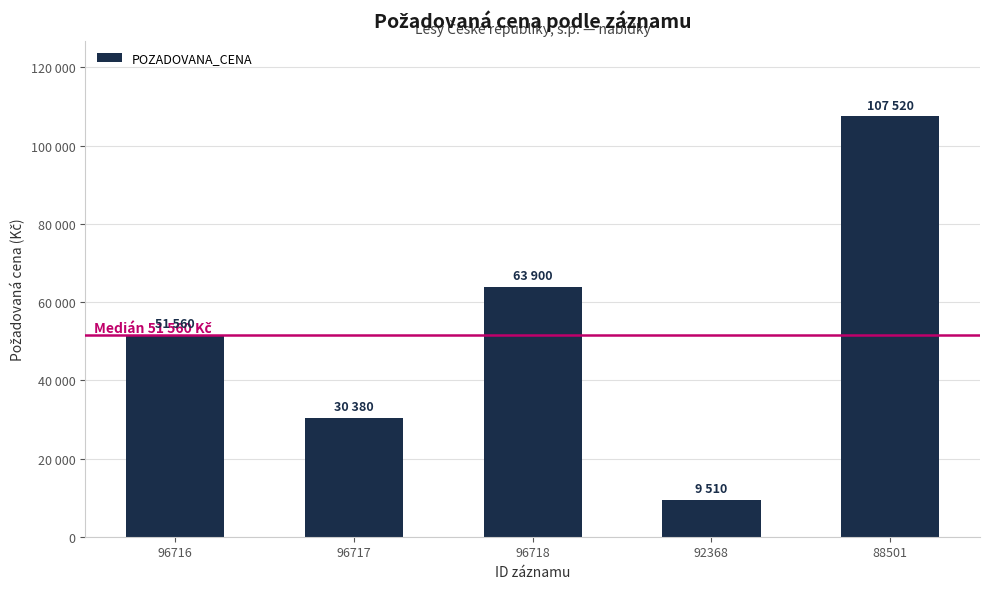

What is the greatest value displayed?

107520